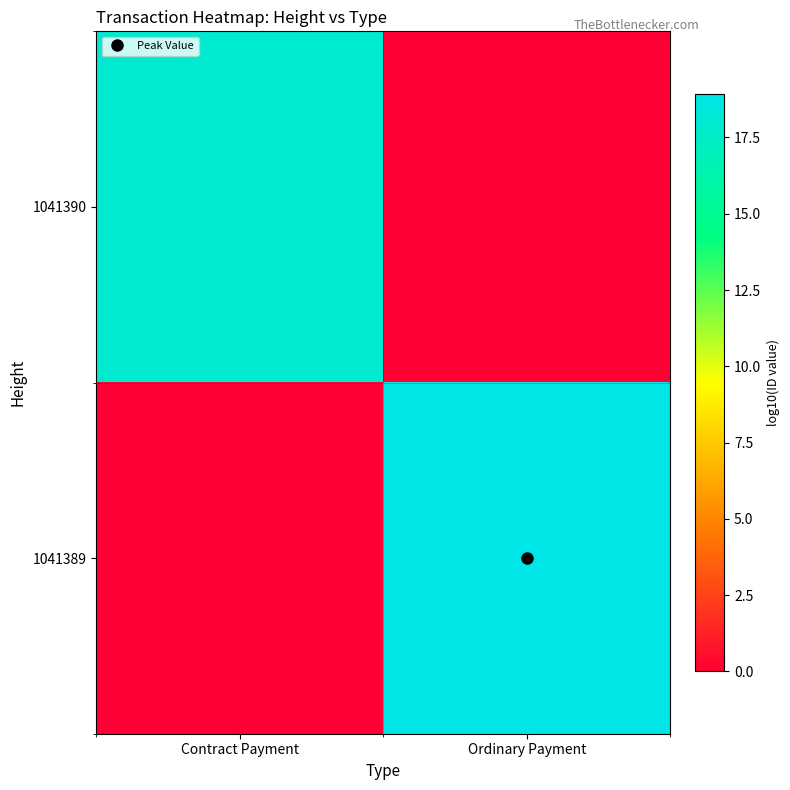

What is the difference between the highest and lowest values at Contract Payment?

18.0